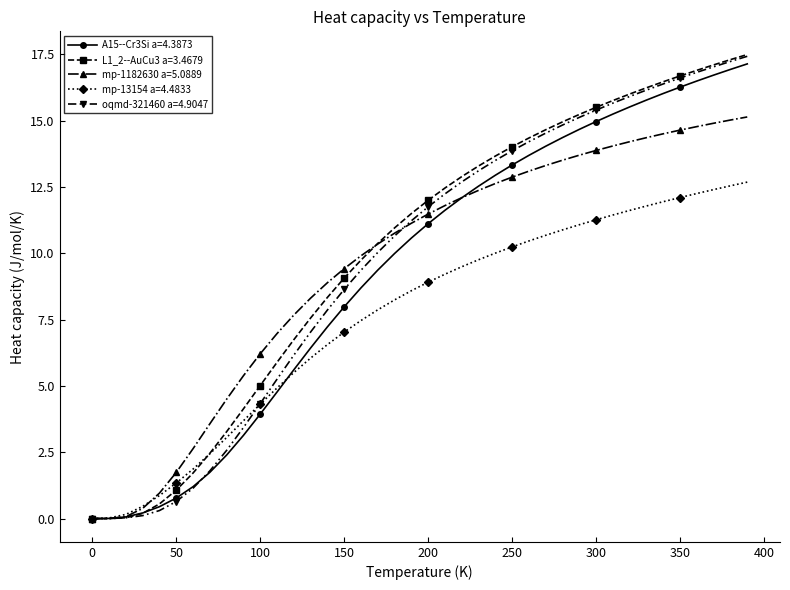

What is the maximum value shown in the chart?

17.5